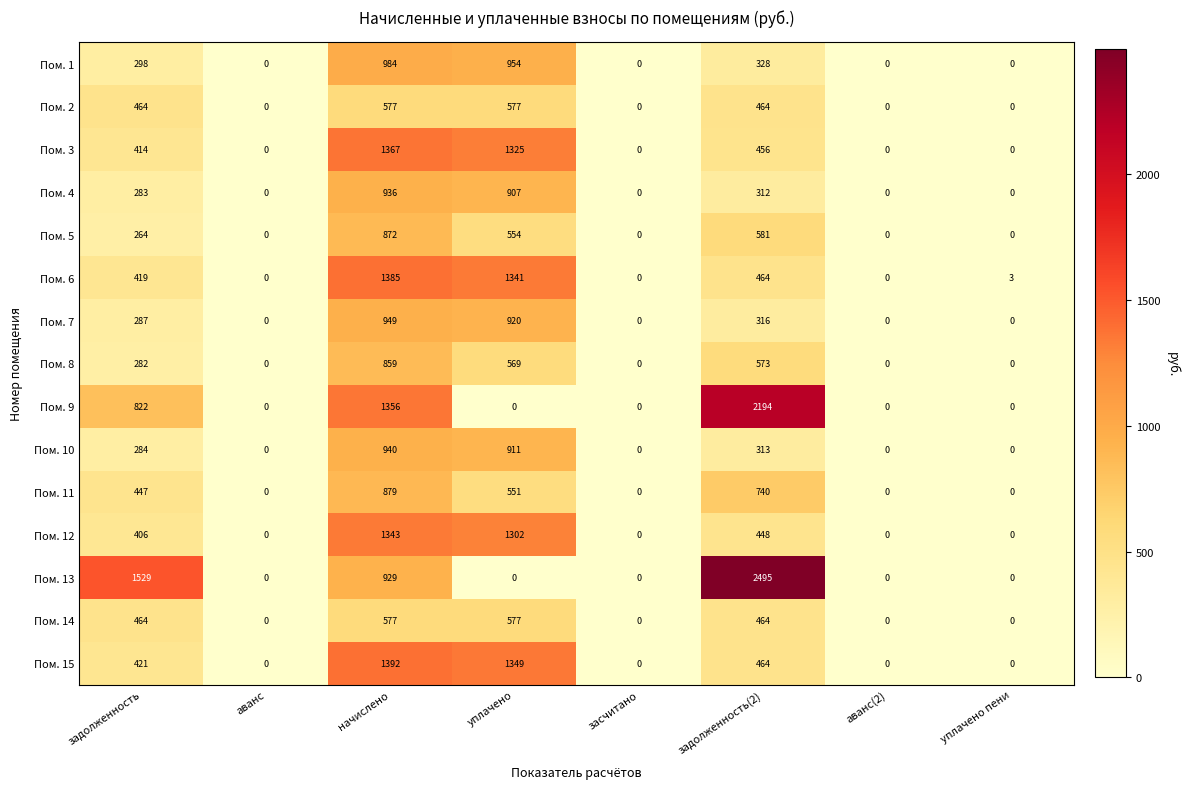

Is the value of Пом. 12 at начислено greater than the value of Пом. 9 at начислено?

No